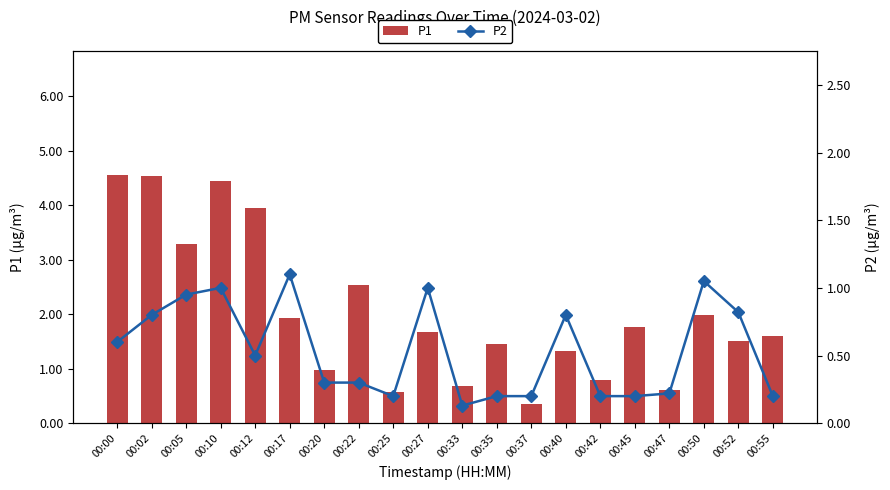

At how many categories does at least one series exceed 3?

5